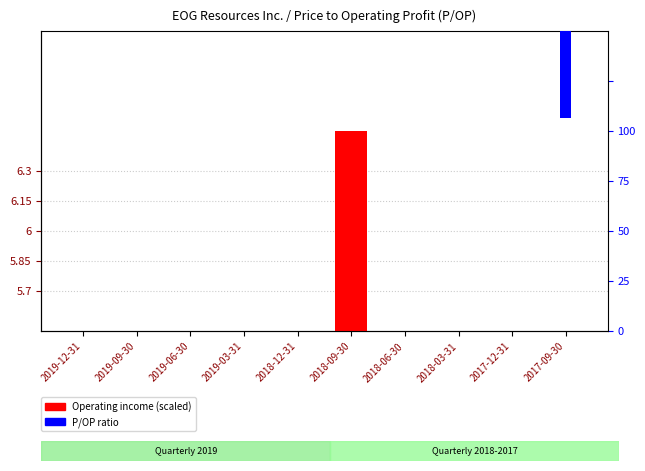

What is the average value?

3.8